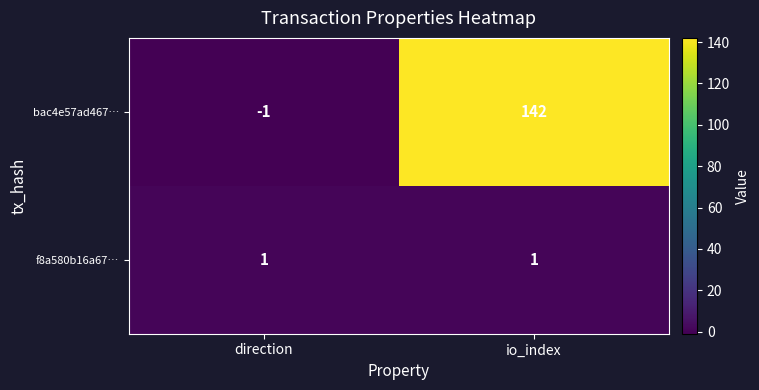

List the series in order of their peak value, highest first.

bac4e57ad467…, f8a580b16a67…